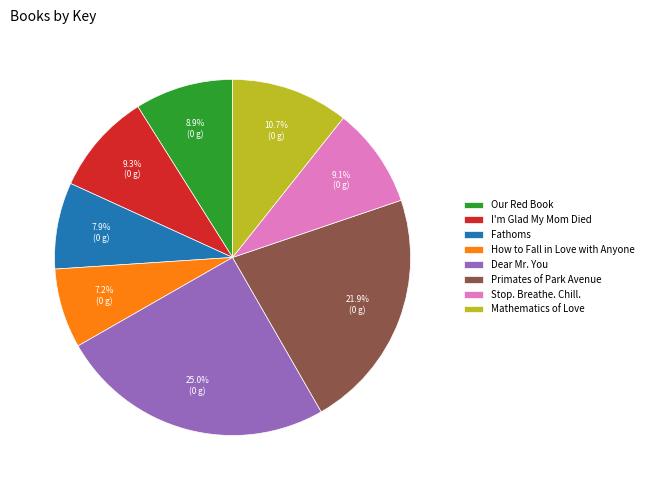

Which slice is the largest?

Dear Mr. You